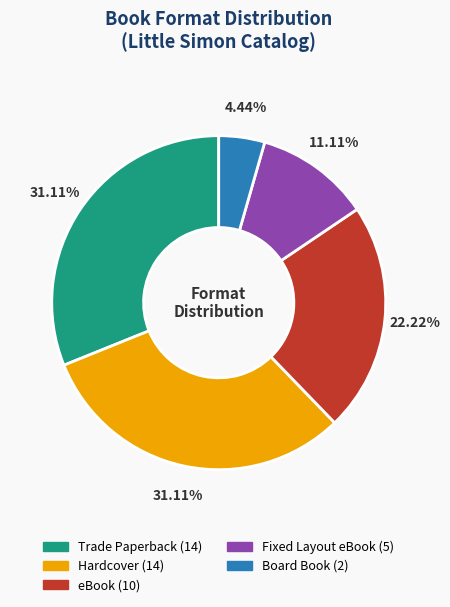

Combined, what portion of the pie is Fixed Layout eBook and eBook?

33.3%